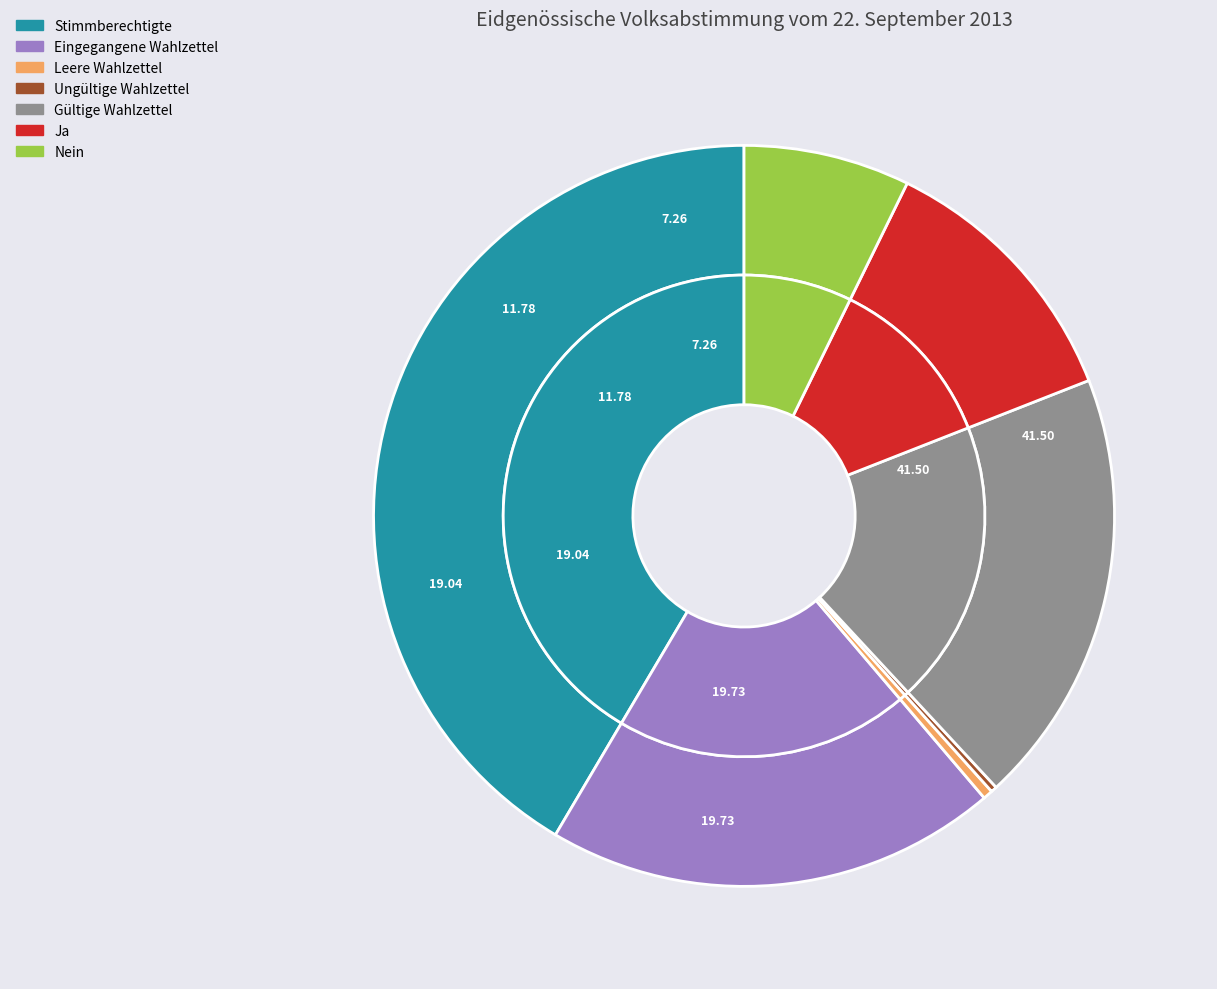

Is it true that Stimmberechtigte is 42% of the pie?

True